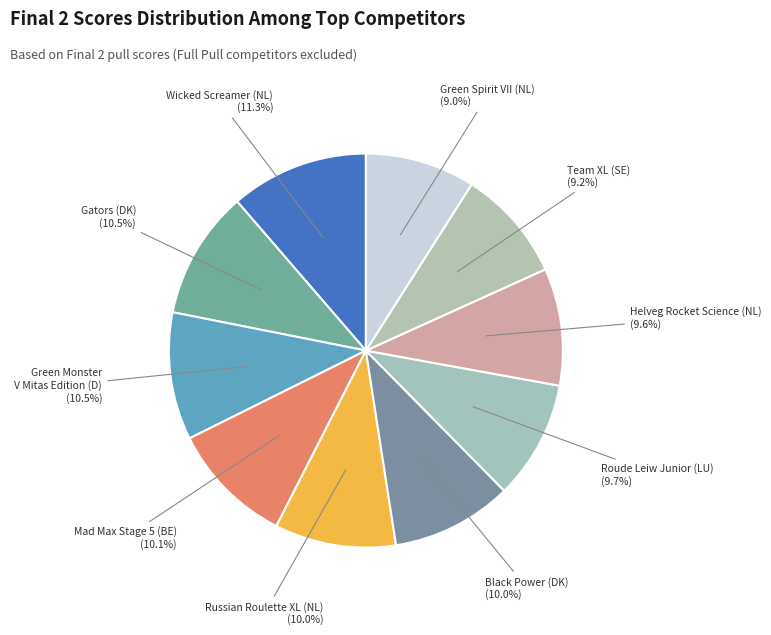

Is Roude Leiw Junior (LU) the majority of the pie?

No